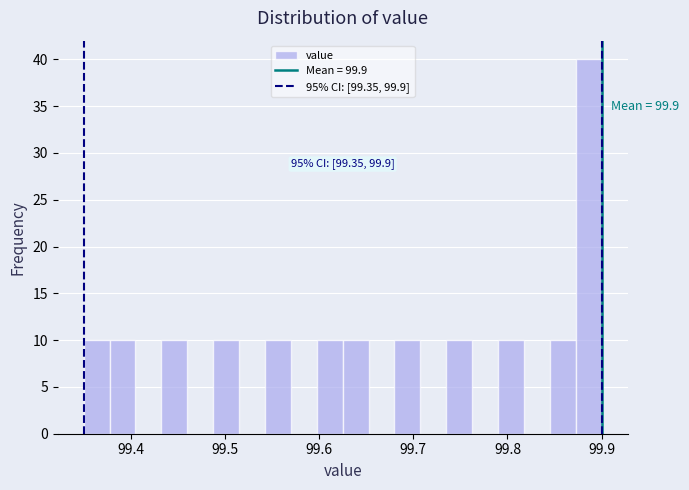

Read against the x-axis, roughly where is the centre of the tallest bar?

99.89